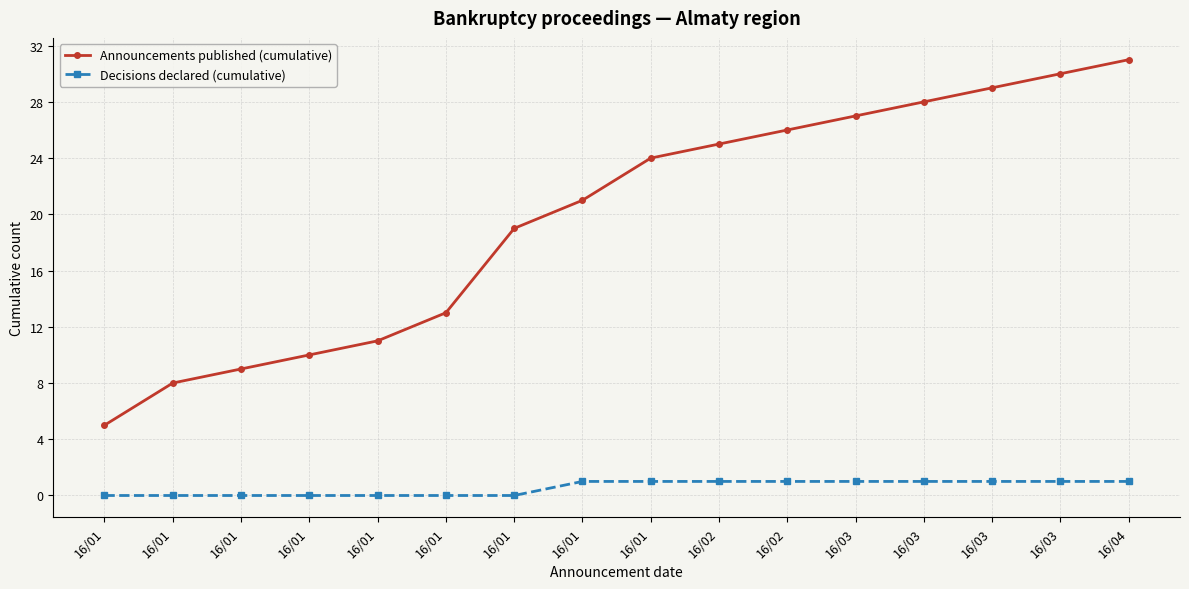

What are all the series names shown in the legend?

Announcements published (cumulative), Decisions declared (cumulative)